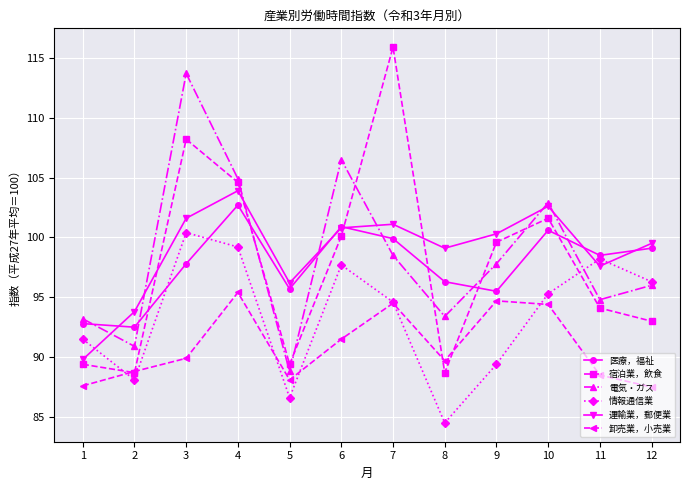

True or false: 情報通信業 has more than 0 interior local peaks.

True